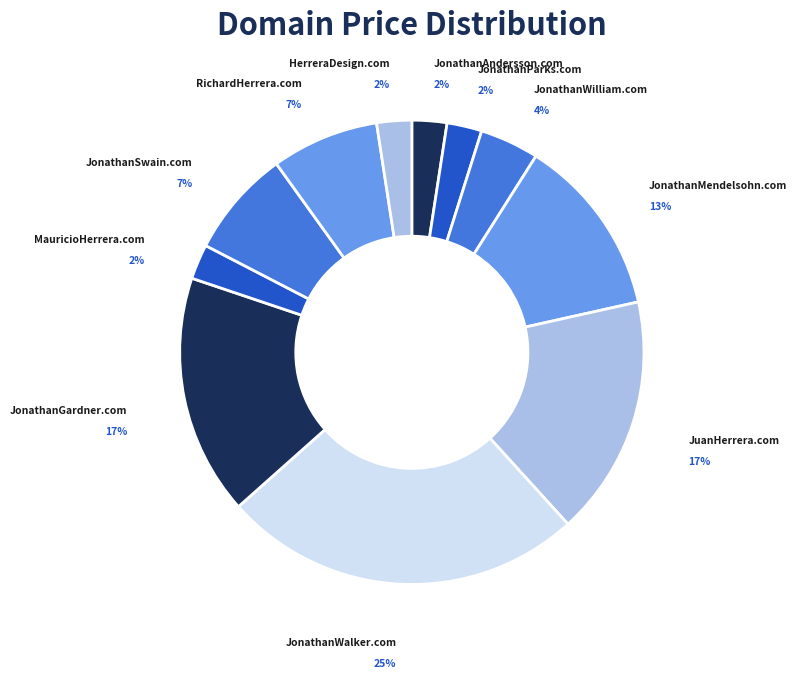

What is the largest slice in the pie chart?

JonathanWalker.com